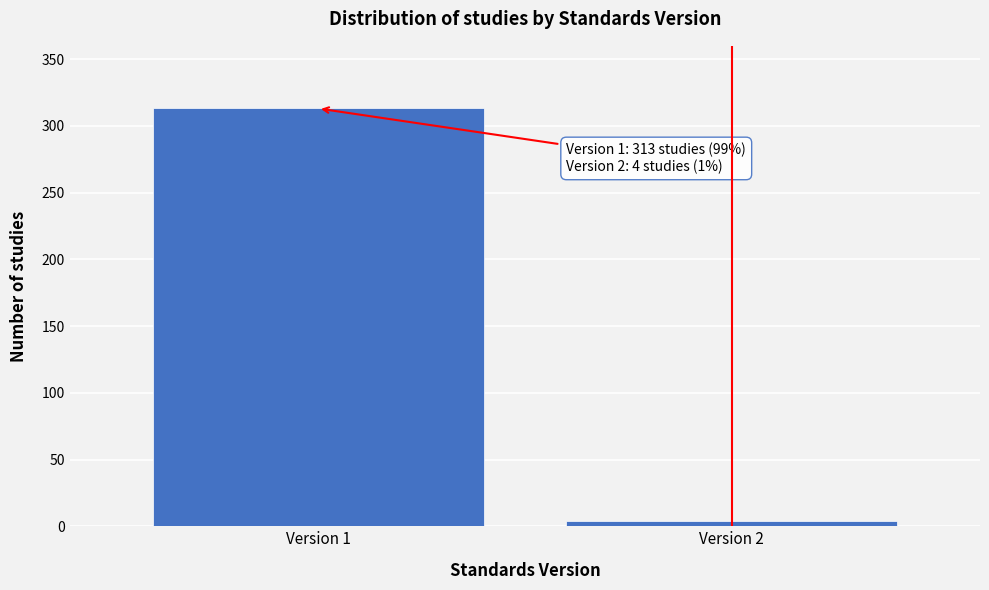

Reading left to right, list all the values displayed in this chart.

313	4